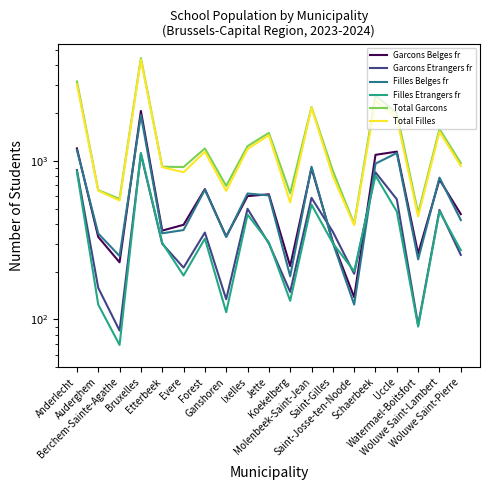

Reading left to right, extract all data points from this chart.

Garcons Belges fr: 1198	331	229	2062	363	395	663	333	599	615	217	898	308	138	1091	1143	260	762	461
Garcons Etrangers fr: 875	158	85	1102	300	212	353	134	498	301	149	584	357	194	846	572	92	490	255
Filles Belges fr: 1170	348	251	1943	349	366	658	331	622	605	187	918	304	124	960	1121	239	784	423
Filles Etrangers fr: 857	124	69	1122	304	189	323	111	458	306	131	529	302	201	807	479	90	481	273
Total Garcons: 3169	653	575	4452	918	914	1197	695	1238	1500	624	2183	865	400	2579	2000	467	1587	967
Total Filles: 3033	648	562	4350	912	847	1140	646	1189	1449	546	2171	800	393	2403	1861	446	1527	928